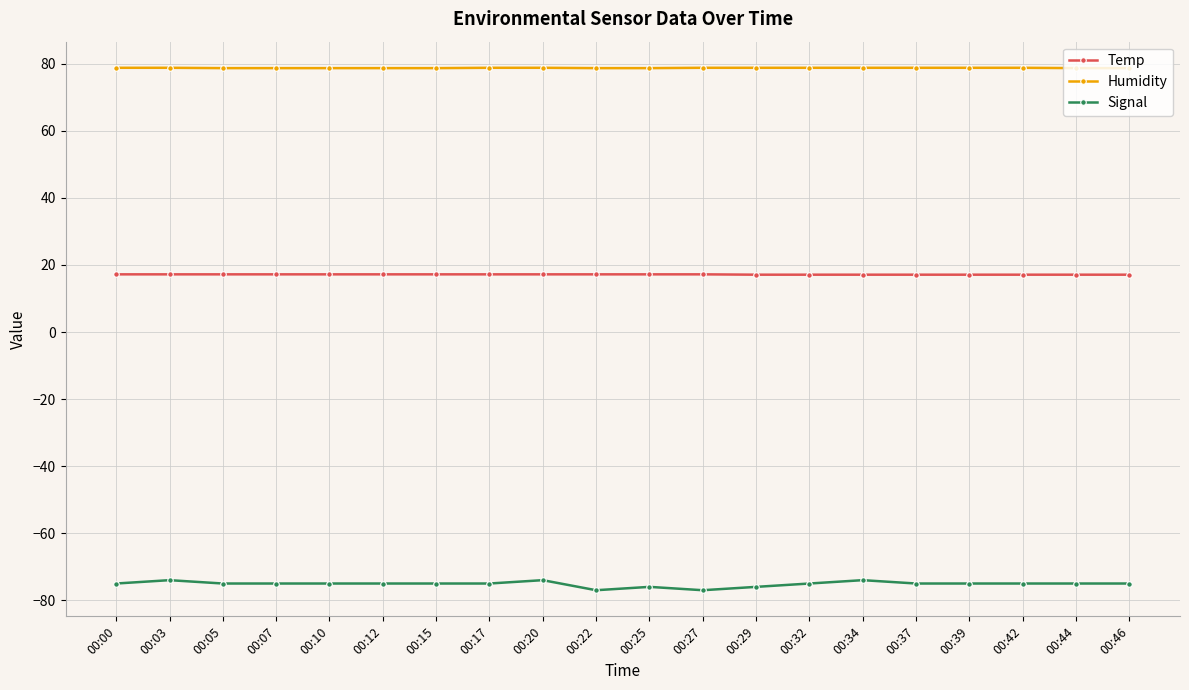

True or false: Signal and Humidity cross at least once.

False